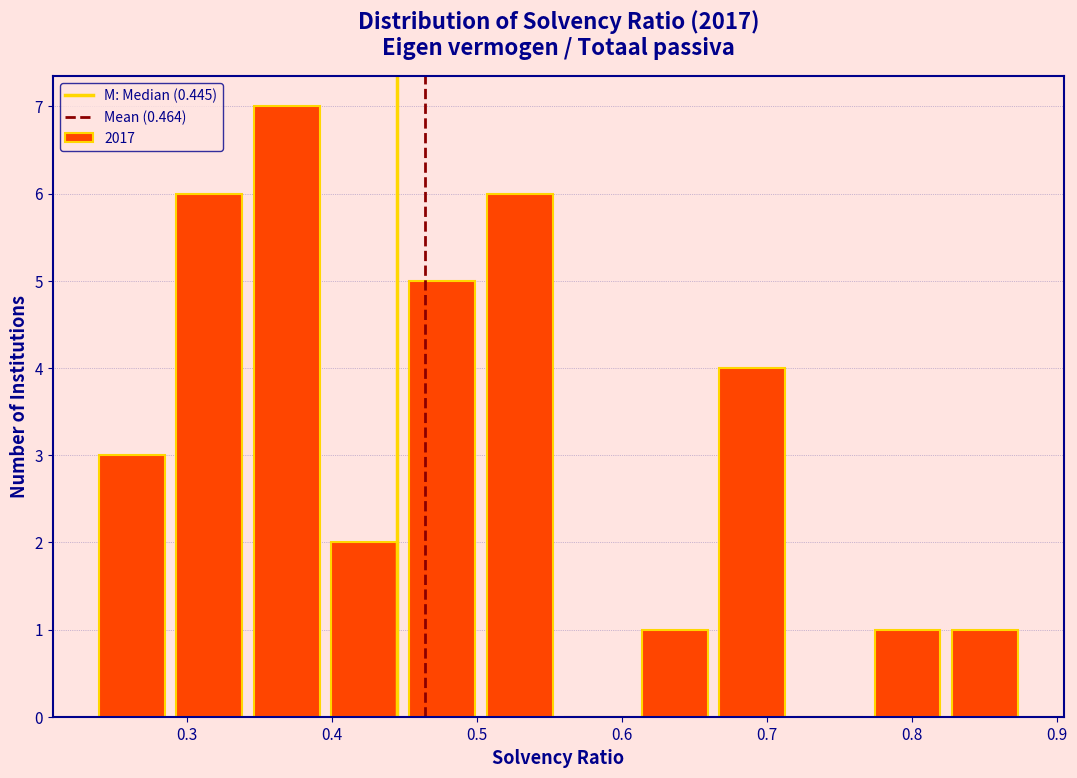

Over which range of the x-axis is the bar tallest?

0.34 to 0.40